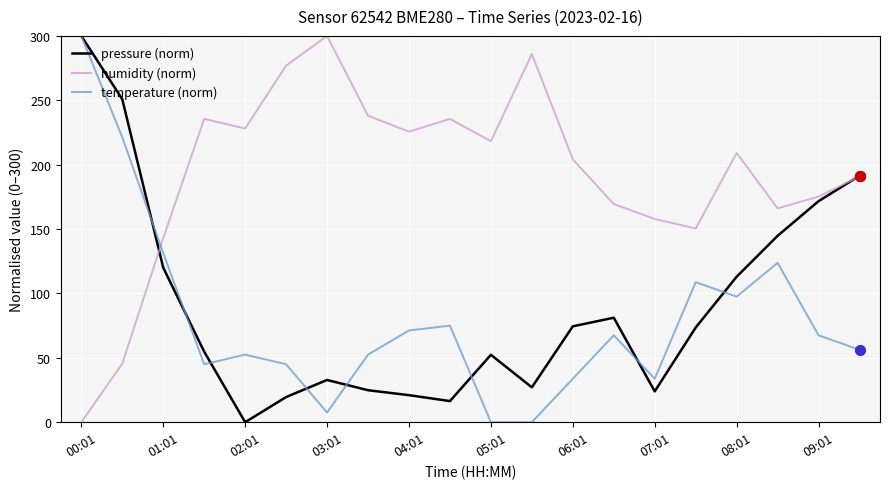

At how many categories does at least one series exceed 202?

13